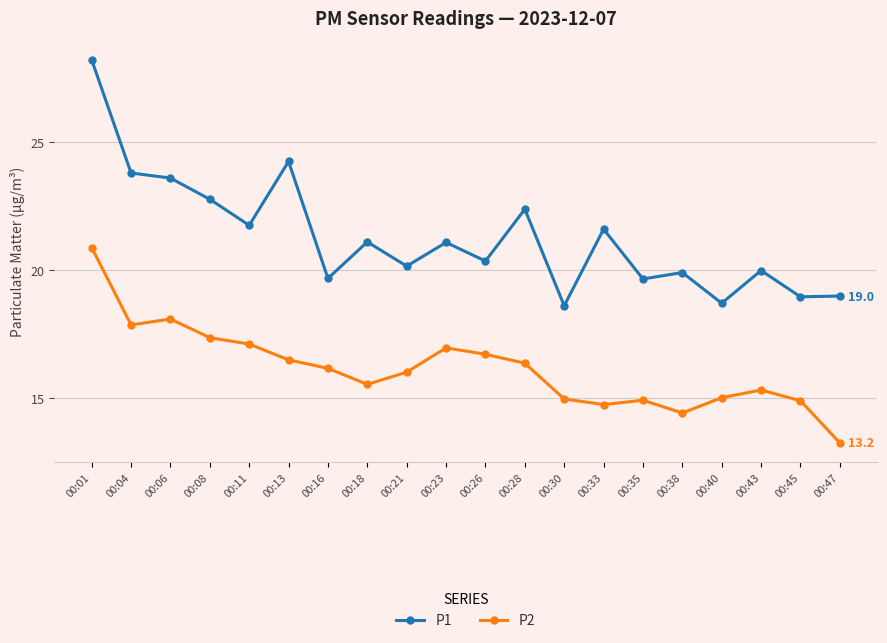

True or false: P2 and P1 cross at least once.

False